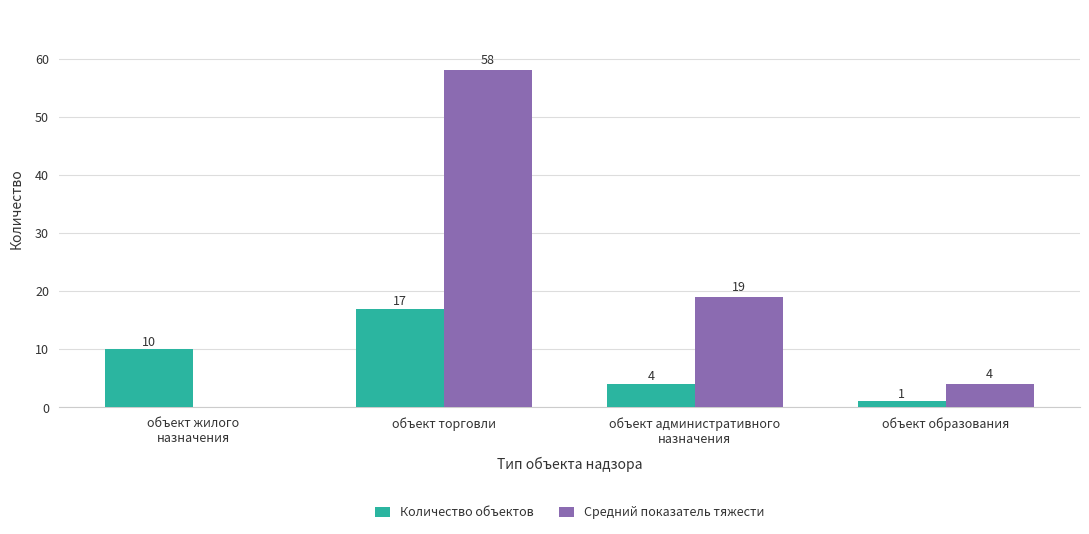

How many groups of bars are there?

4